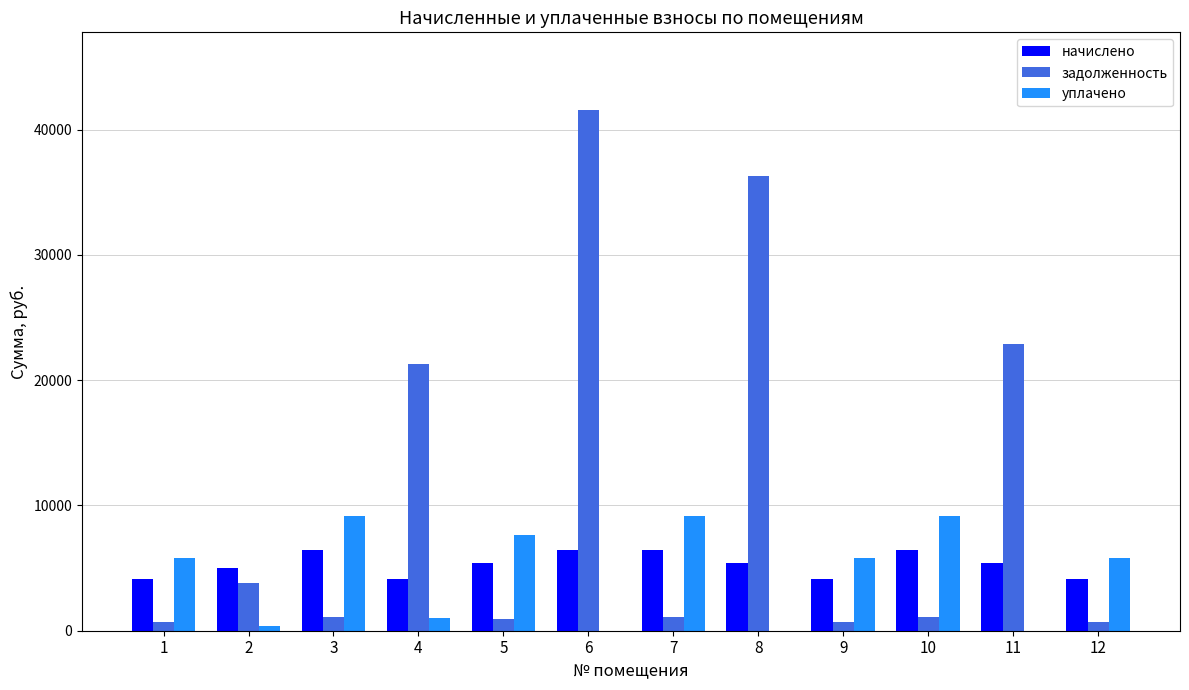

What is the sum of all задолженность values?

132109.3